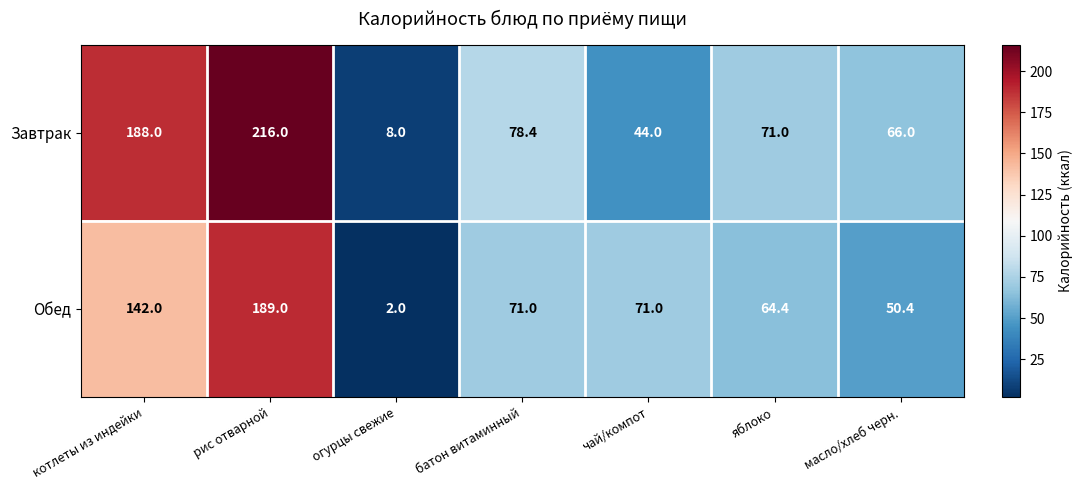

What is the spread (max minus min) of values at чай/компот?

27.0